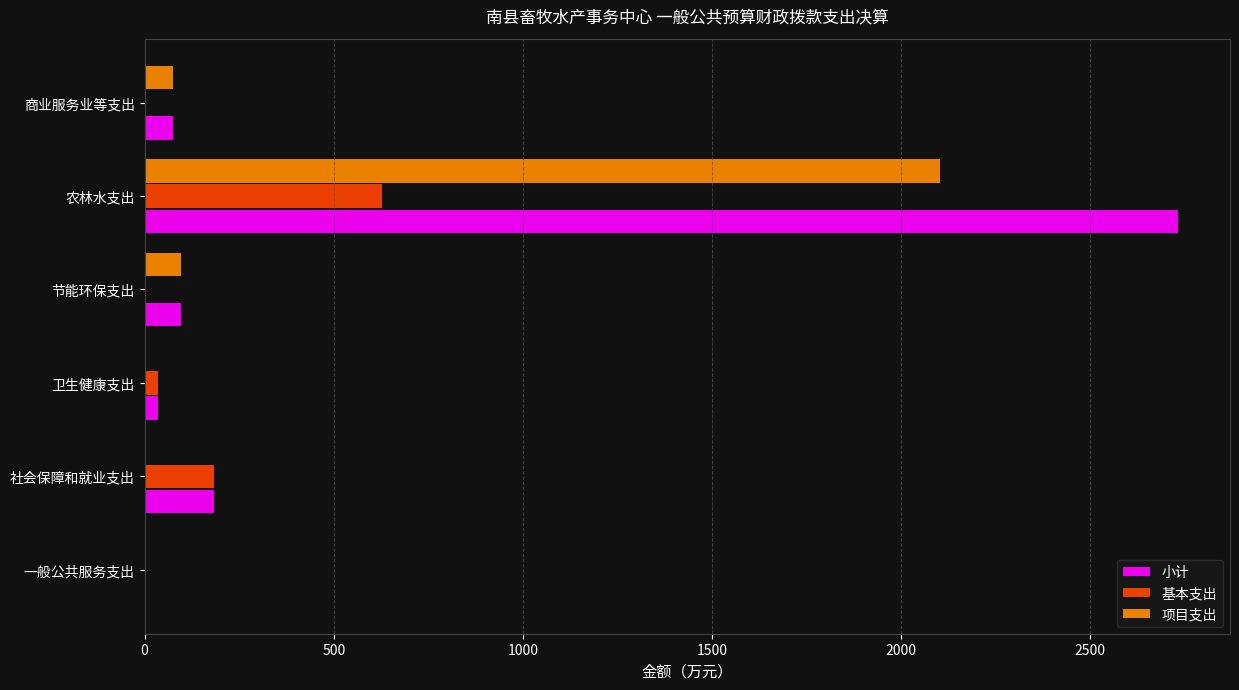

How many values in the 项目支出 series exceed 75?

3